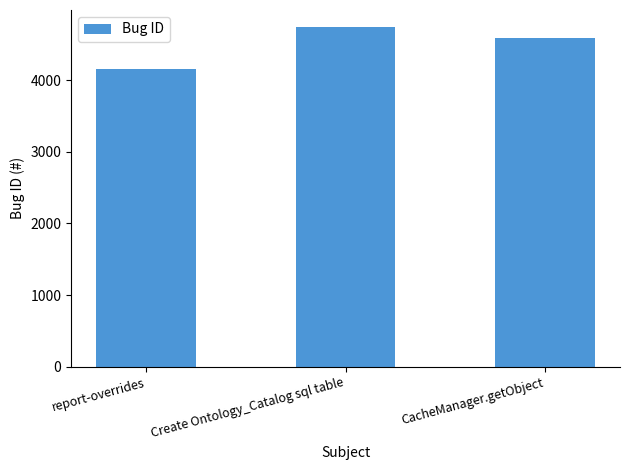

Rank the categories by value from highest to lowest.

Create Ontology_Catalog sql table, CacheManager.getObject, report-overrides